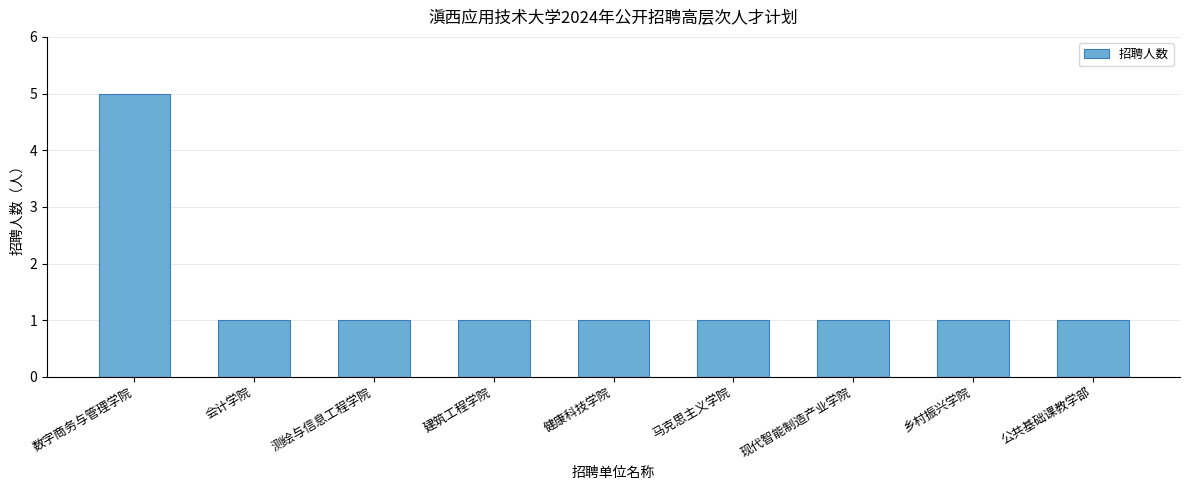

What is the difference between the maximum and minimum values?

4